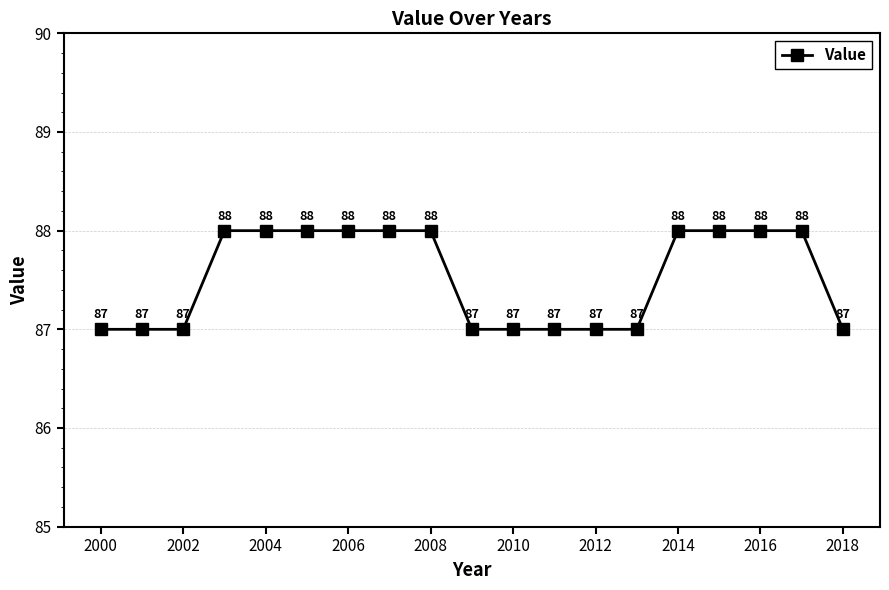

How many values are between 87 and 88?

19